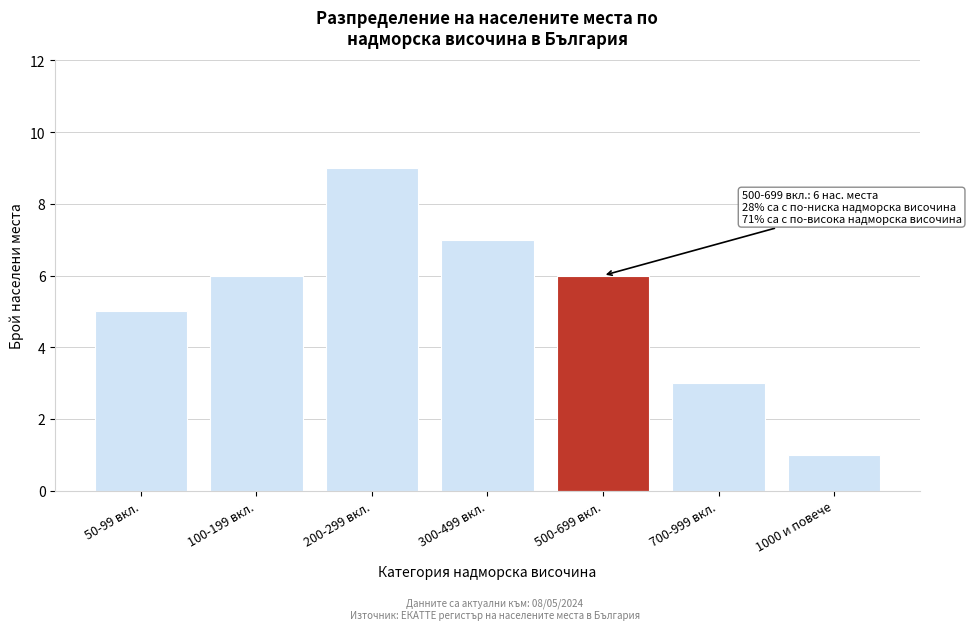

Reading right to left, what are all the values shown in this chart?

1000 и повече=1	700-999 вкл.=3	500-699 вкл.=6	300-499 вкл.=7	200-299 вкл.=9	100-199 вкл.=6	50-99 вкл.=5